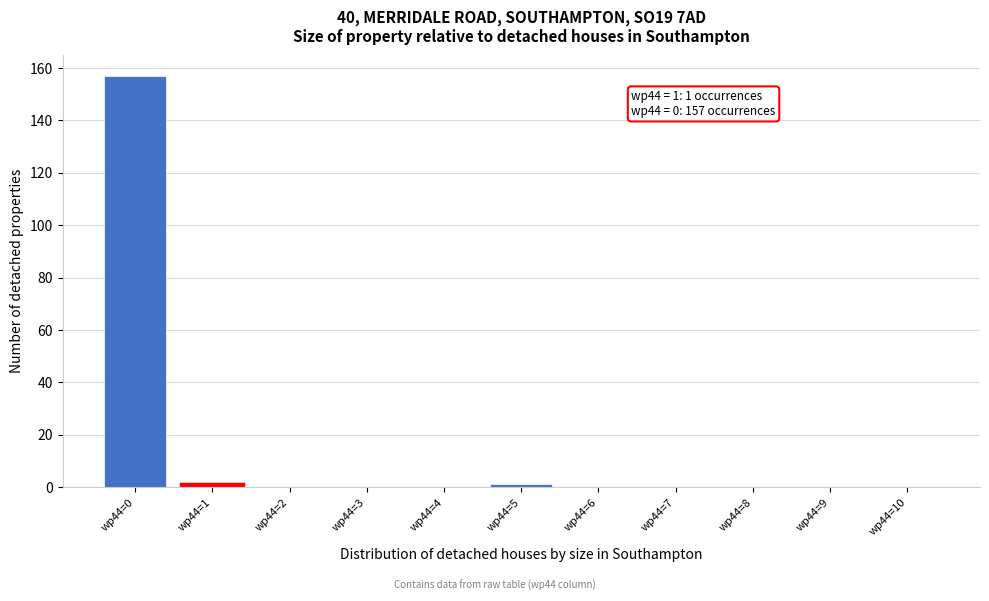

Reading right to left, list all the values displayed in this chart.

wp44=10=0	wp44=9=0	wp44=8=0	wp44=7=0	wp44=6=0	wp44=5=1	wp44=4=0	wp44=3=0	wp44=2=0	wp44=1=1	wp44=0=157